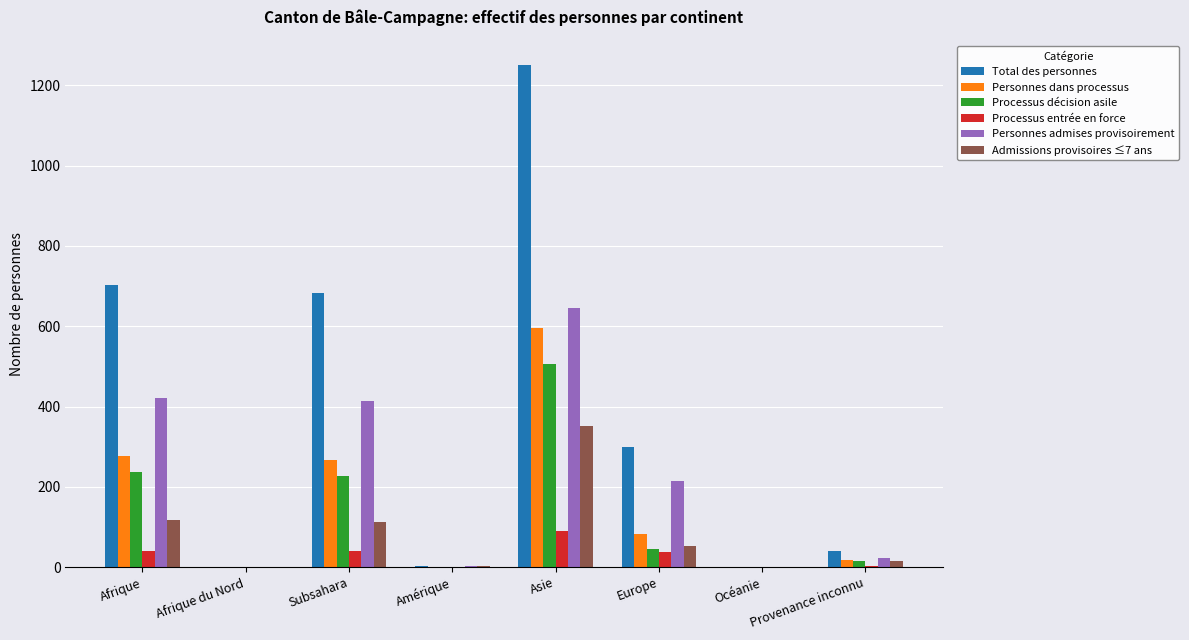

How many distinct data groups are displayed?

6